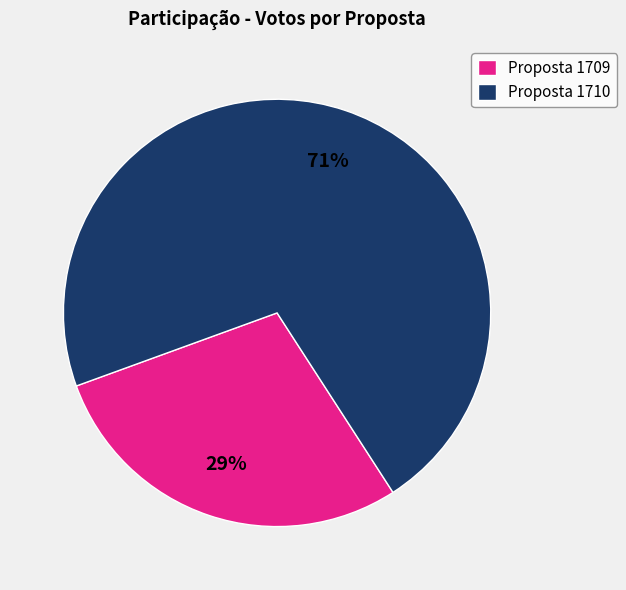

Which slice represents more than half of the pie?

Proposta 1710